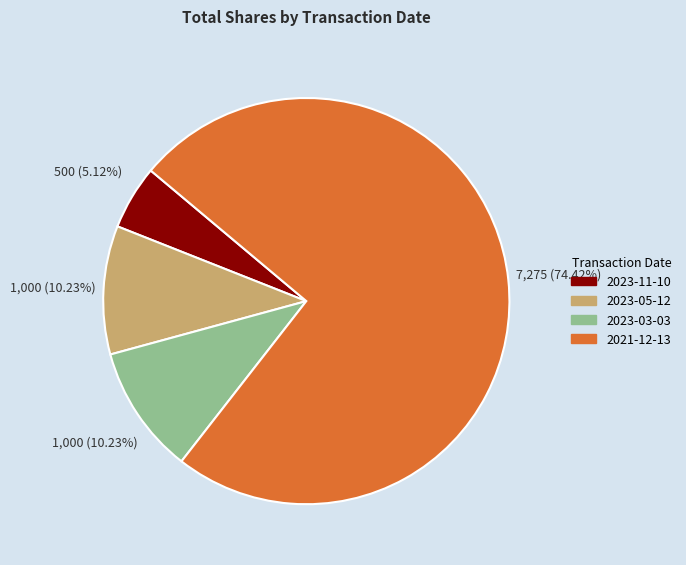

Is it true that 2023-05-12 is 20% of the pie?

False